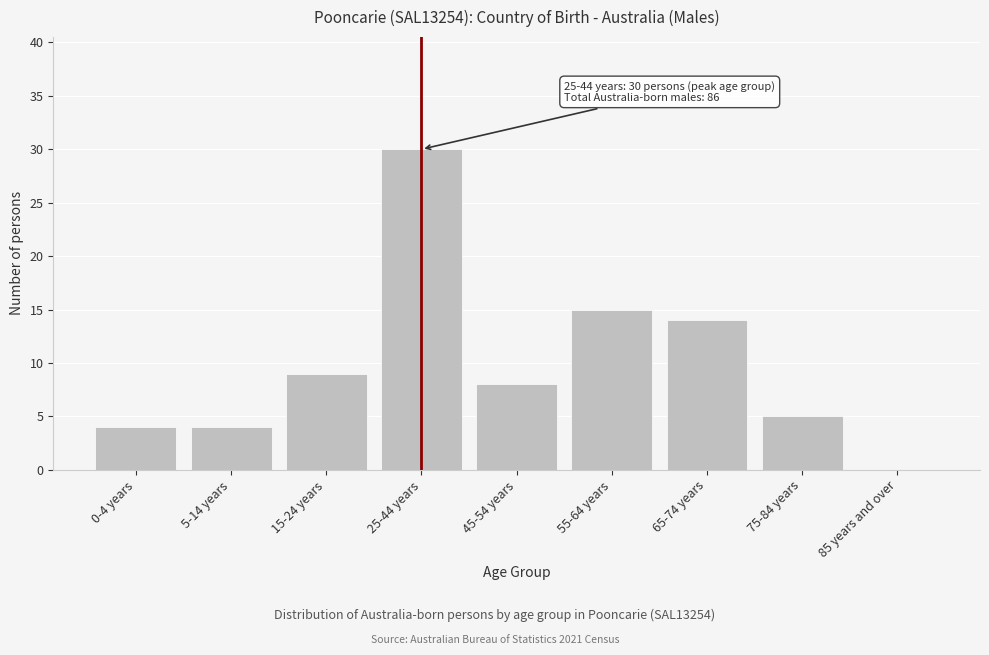

Reading left to right, list all the values displayed in this chart.

0-4 years=4	5-14 years=4	15-24 years=9	25-44 years=30	45-54 years=8	55-64 years=15	65-74 years=14	75-84 years=5	85 years and over=0